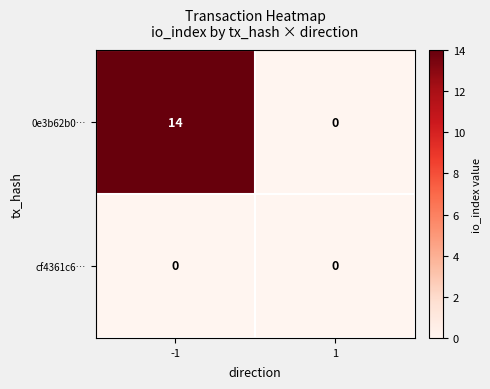

What is the maximum value shown in the chart?

14